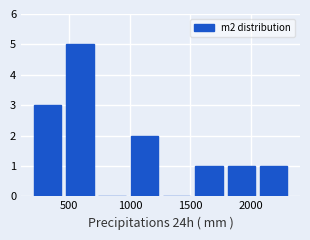

What is the height of the bar covering 1550 to 1800 on the x-axis? Neither the bar edges nor the heights are printed on the chart, so give them approximately, as read against the axes.

1